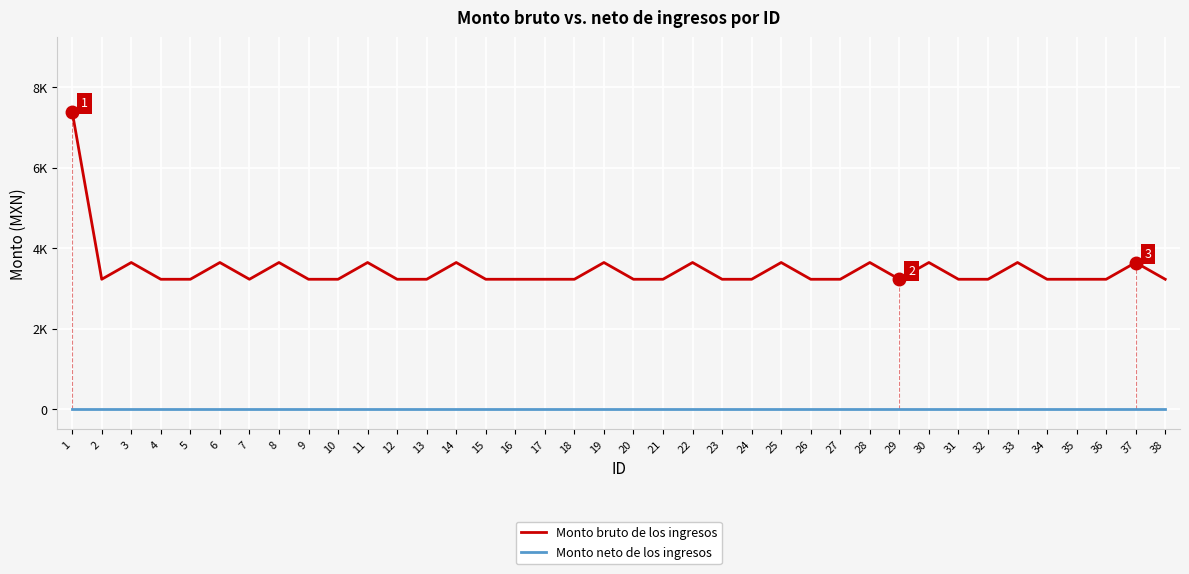

List the series in order of their overall mean, lowest first.

Monto neto de los ingresos, Monto bruto de los ingresos